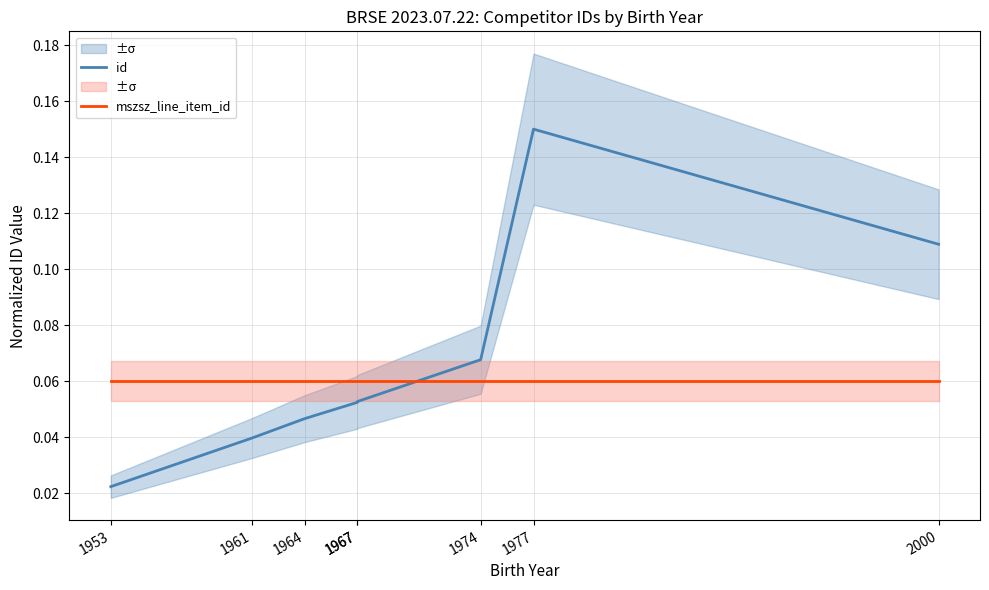

How many distinct data groups are displayed?

2